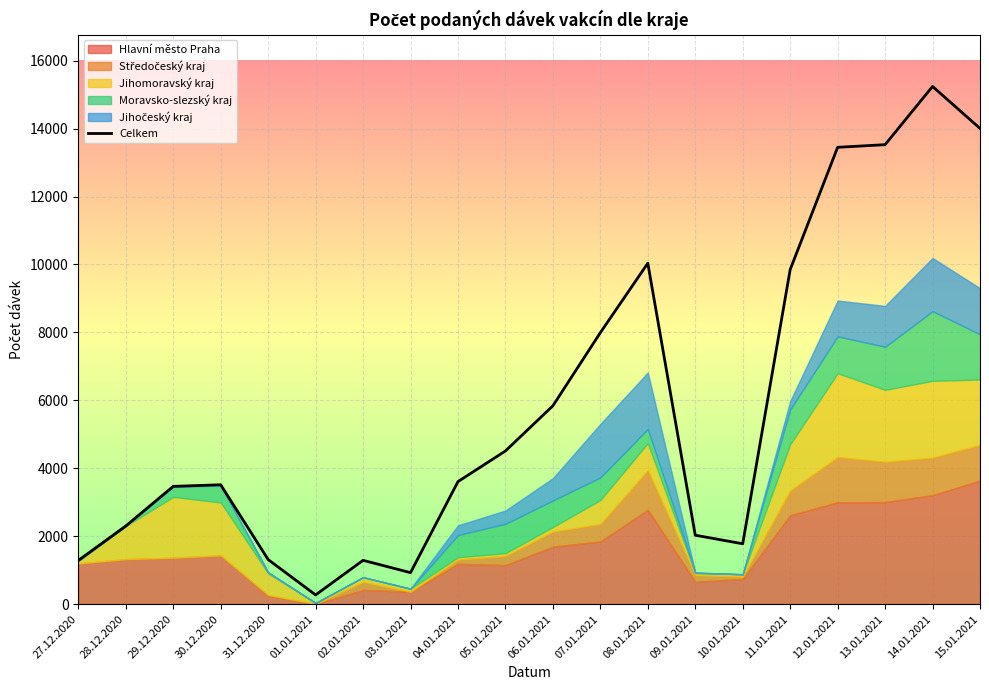

What is the difference between the values at 15.01.2021 and 30.12.2020?

10491